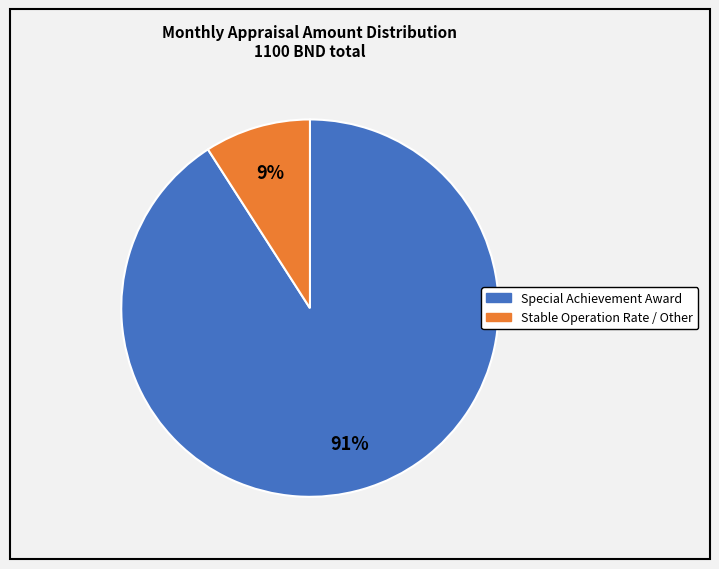

Is the sum of Stable Operation Rate / Other and Special Achievement Award greater than half?

Yes